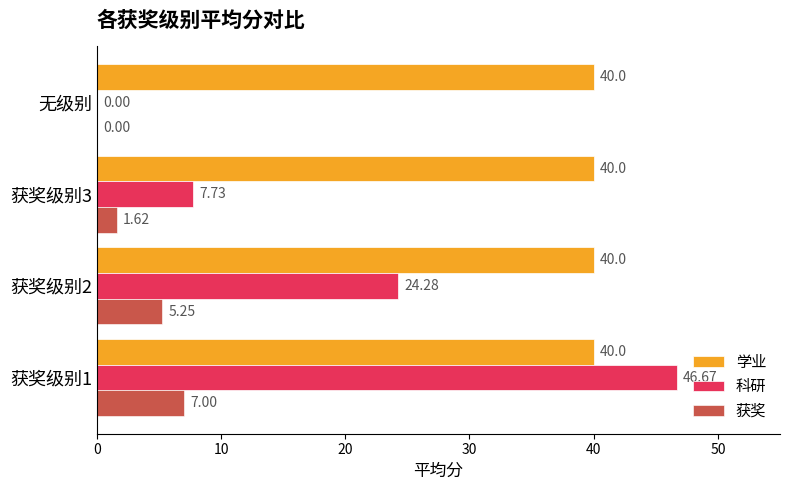

How many values in the 科研 series exceed 24?

2